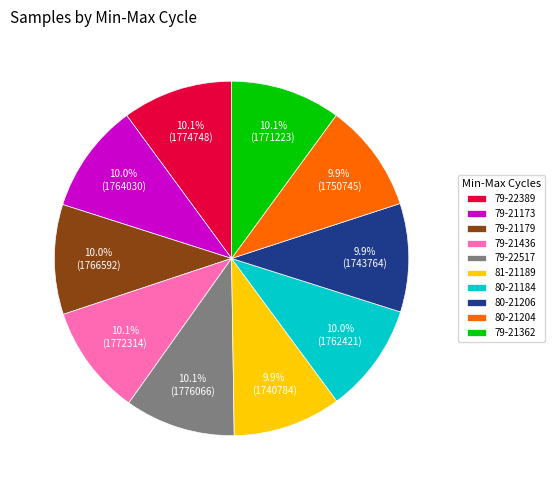

What is the ratio of the value at 79-22389 to the value at 79-21436?

1.0